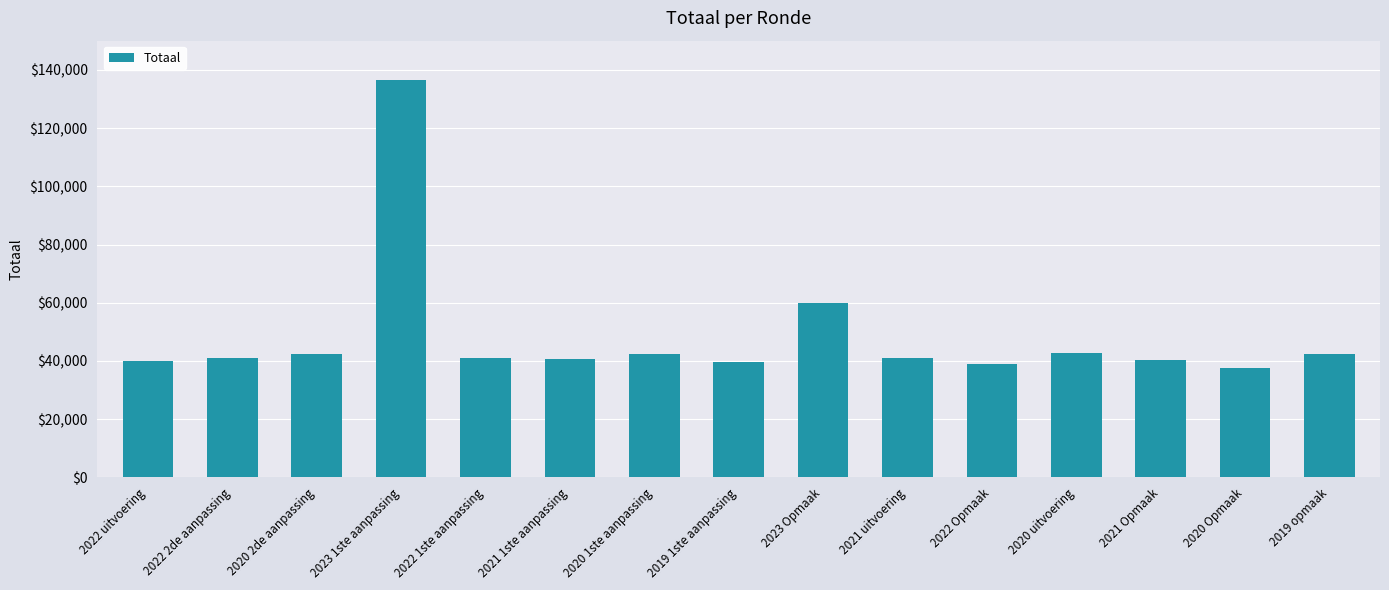

How many data points are less than 40904?

7